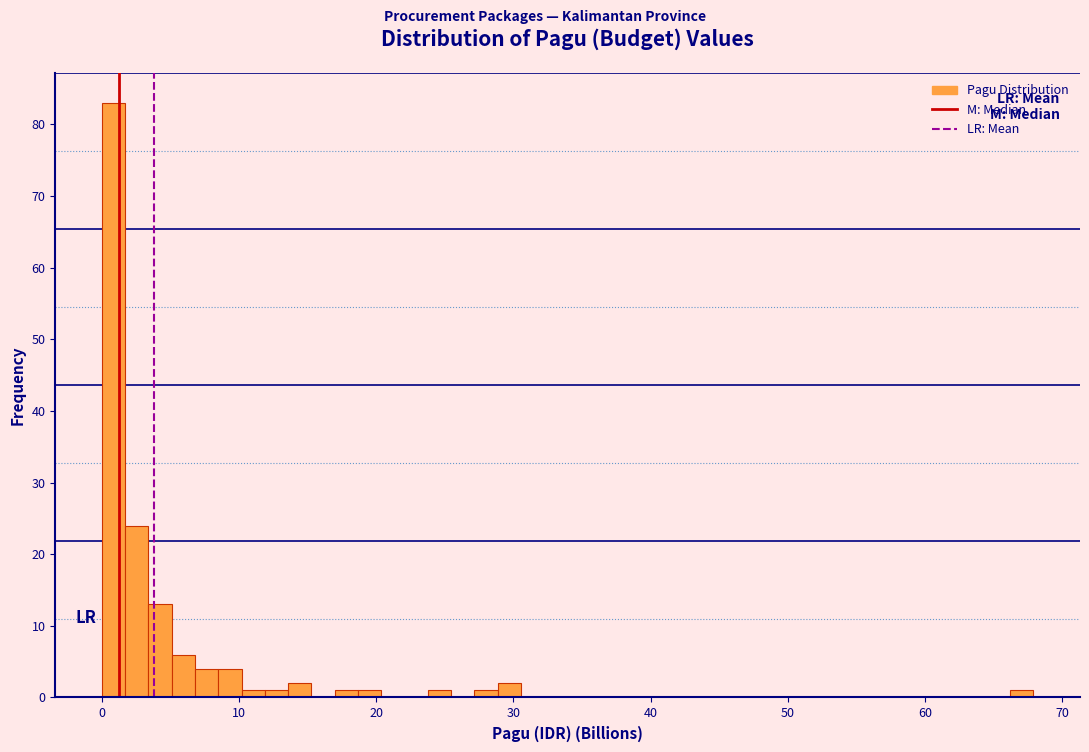

Around what value on the x-axis is the tallest bar? Give the approximate position of its centre, as read against the axis.

1